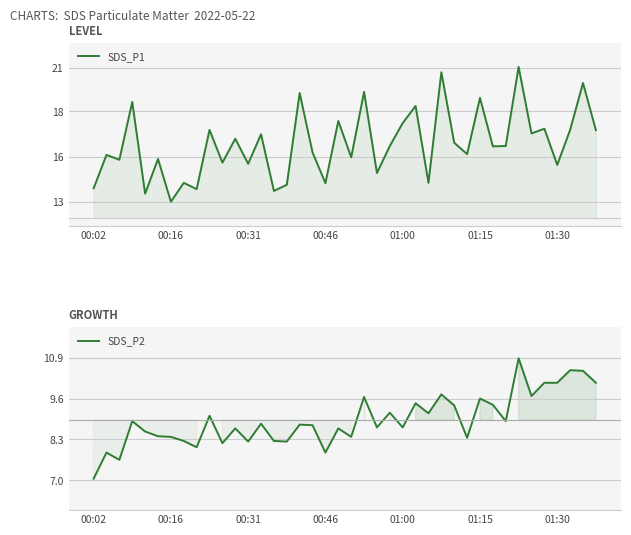

What is the difference between the highest and lowest values at 35?

7.3